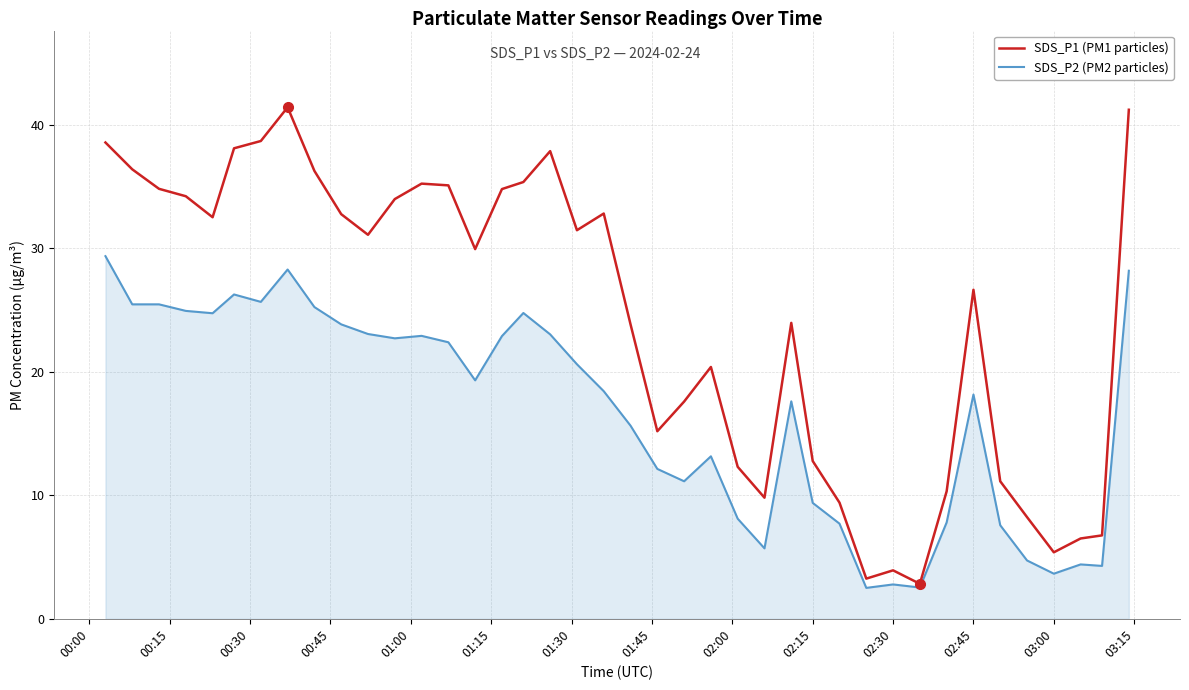

Which series has the largest range (max minus min)?

SDS_P1 (PM1 particles)